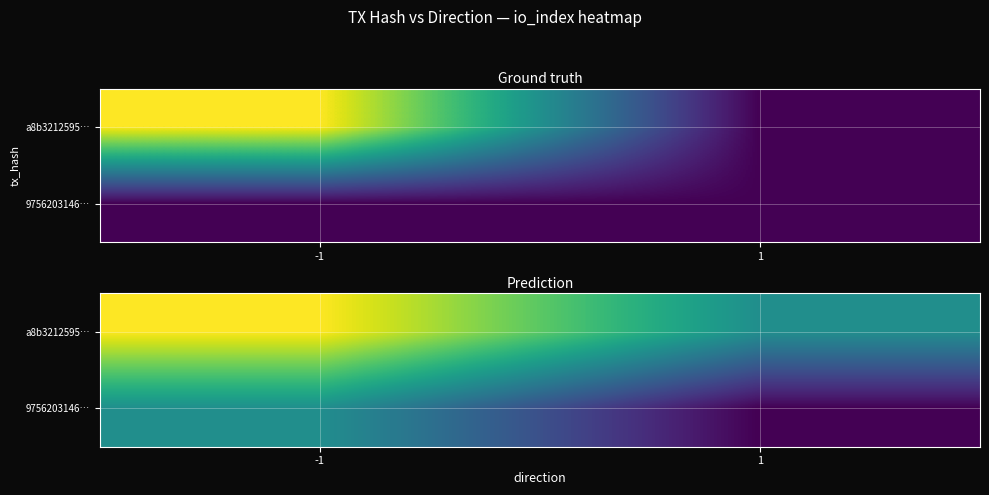

Which series has the widest spread of values?

a8b3212595…